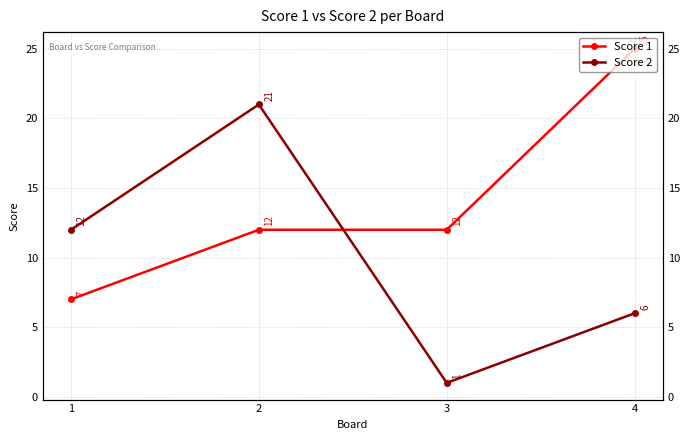

Which series has the widest spread of values?

Score 2